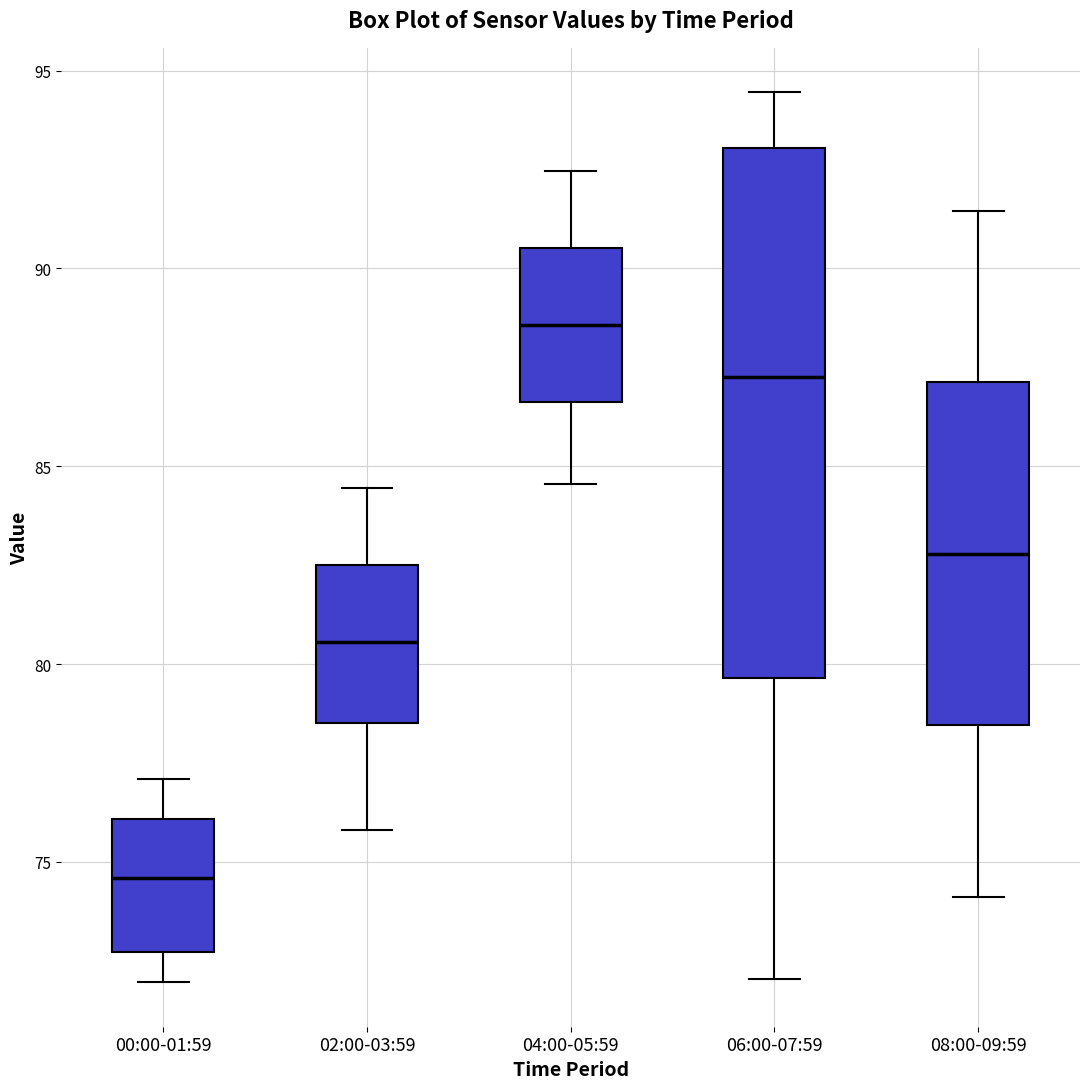

Reading left to right, transcribe this box plot: for each box, give where its median line is, the range the box spans, and where its two whiskers end, as read against the y-axis. The values are not printed on the chart, so give them approximately, as read against the axis.

00:00-01:59: median 74.5, box 72.5 to 76.0, whiskers 72.0 to 77.0
02:00-03:59: median 80.5, box 78.5 to 82.5, whiskers 76.0 to 84.5
04:00-05:59: median 88.5, box 86.5 to 90.5, whiskers 84.5 to 92.5
06:00-07:59: median 87.5, box 79.5 to 93.0, whiskers 72.0 to 94.5
08:00-09:59: median 83.0, box 78.5 to 87.0, whiskers 74.0 to 91.5